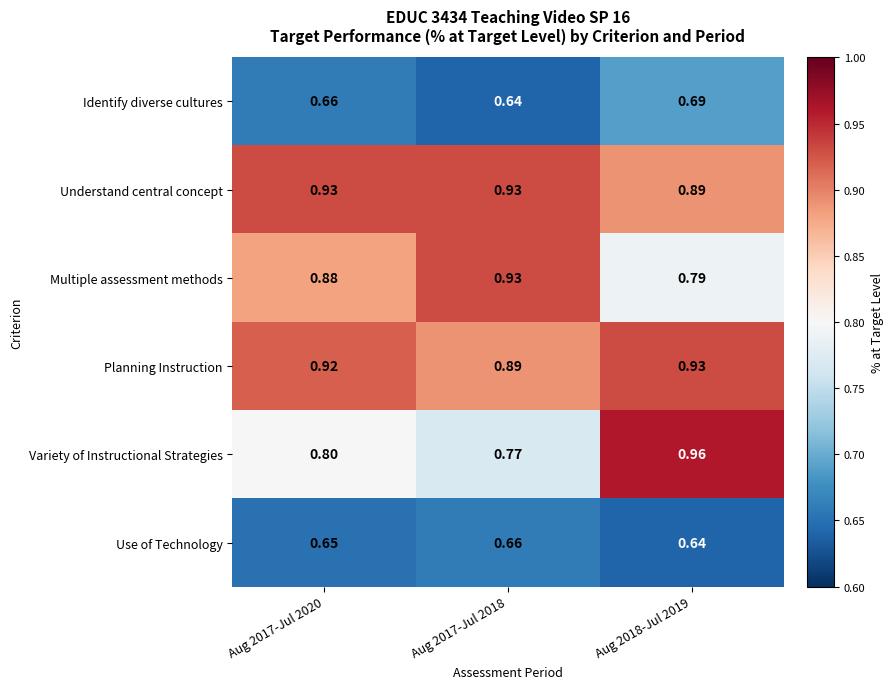

What is the total value across all series at Aug 2017-Jul 2020?

4.8